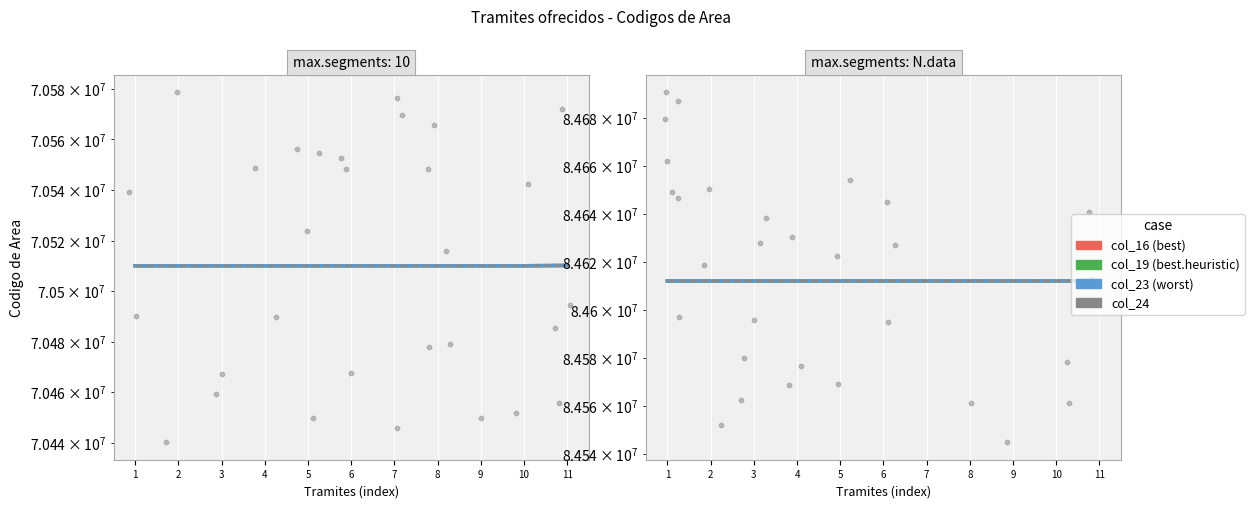

At which category is the sum across all series the highest?

11